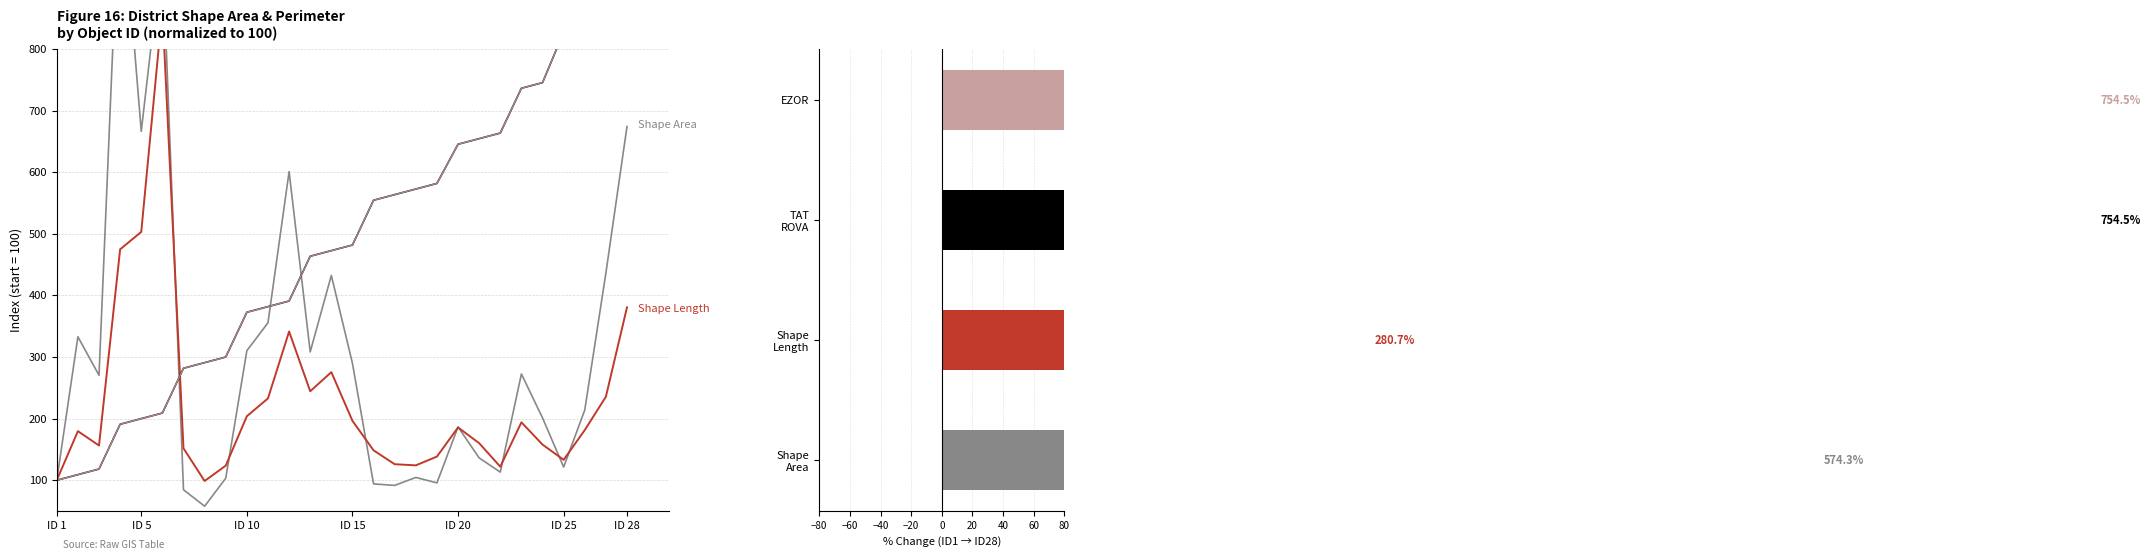

Which series has the largest range (max minus min)?

Shape_Area